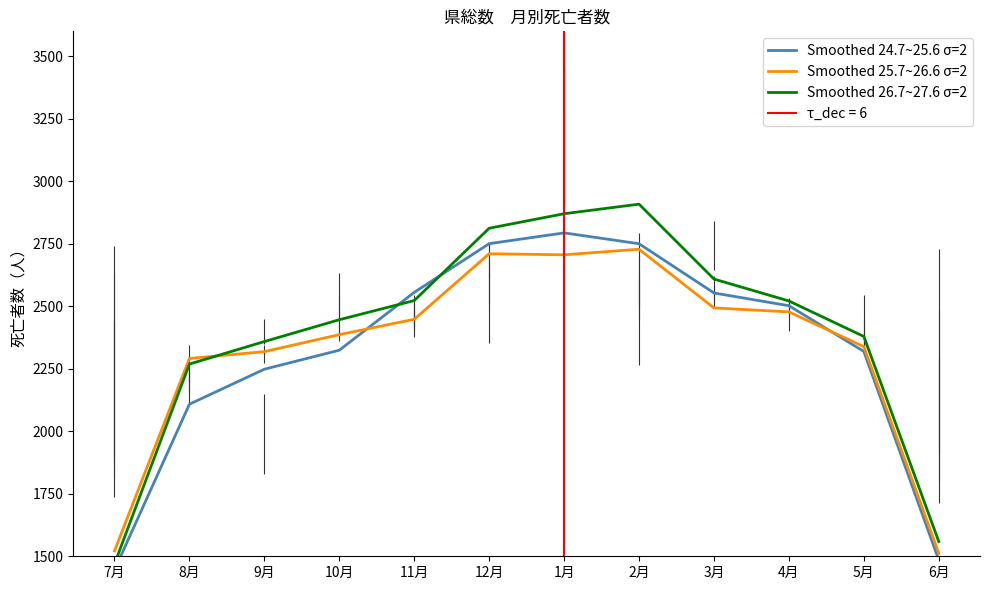

Reading right to left, extract all data points from this chart.

Smoothed 24.7~25.6 σ=2: 6月=1485.0	5月=2319.3	4月=2502.3	3月=2553.3	2月=2750.3	1月=2793.7	12月=2750.7	11月=2555.7	10月=2324.3	9月=2248.3	8月=2108.3	7月=1445.3
Smoothed 25.7~26.6 σ=2: 6月=1511.7	5月=2338.7	4月=2477.7	3月=2493.7	2月=2728.3	1月=2706.0	12月=2710.3	11月=2448.0	10月=2386.7	9月=2318.7	8月=2291.3	7月=1521.7
Smoothed 26.7~27.6 σ=2: 6月=1558.7	5月=2379.3	4月=2521.3	3月=2609.0	2月=2908.7	1月=2870.3	12月=2812.3	11月=2523.0	10月=2446.3	9月=2359.0	8月=2269.0	7月=1469.3